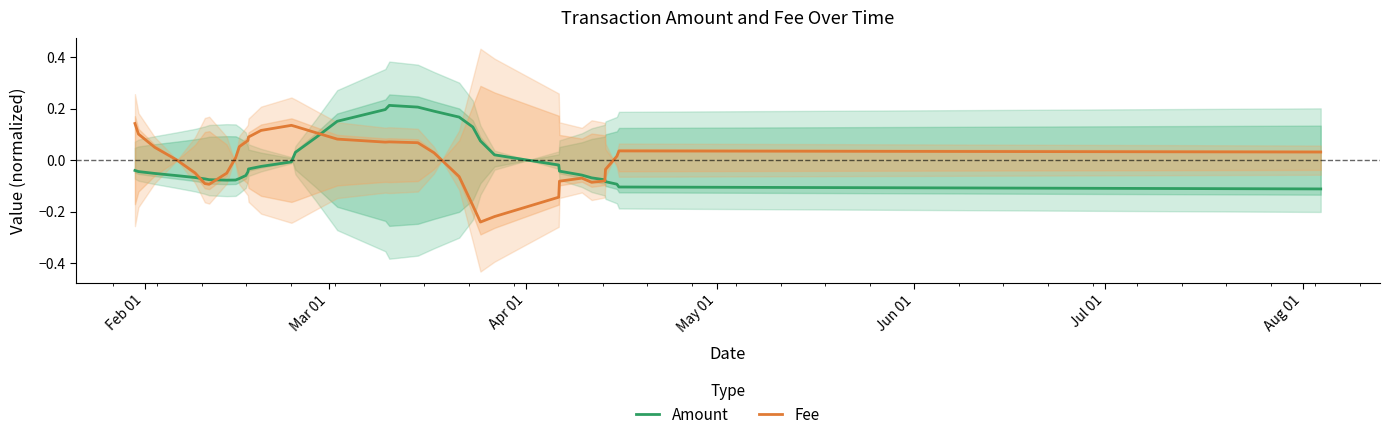

True or false: Fee has more than 1 interior local peaks.

True